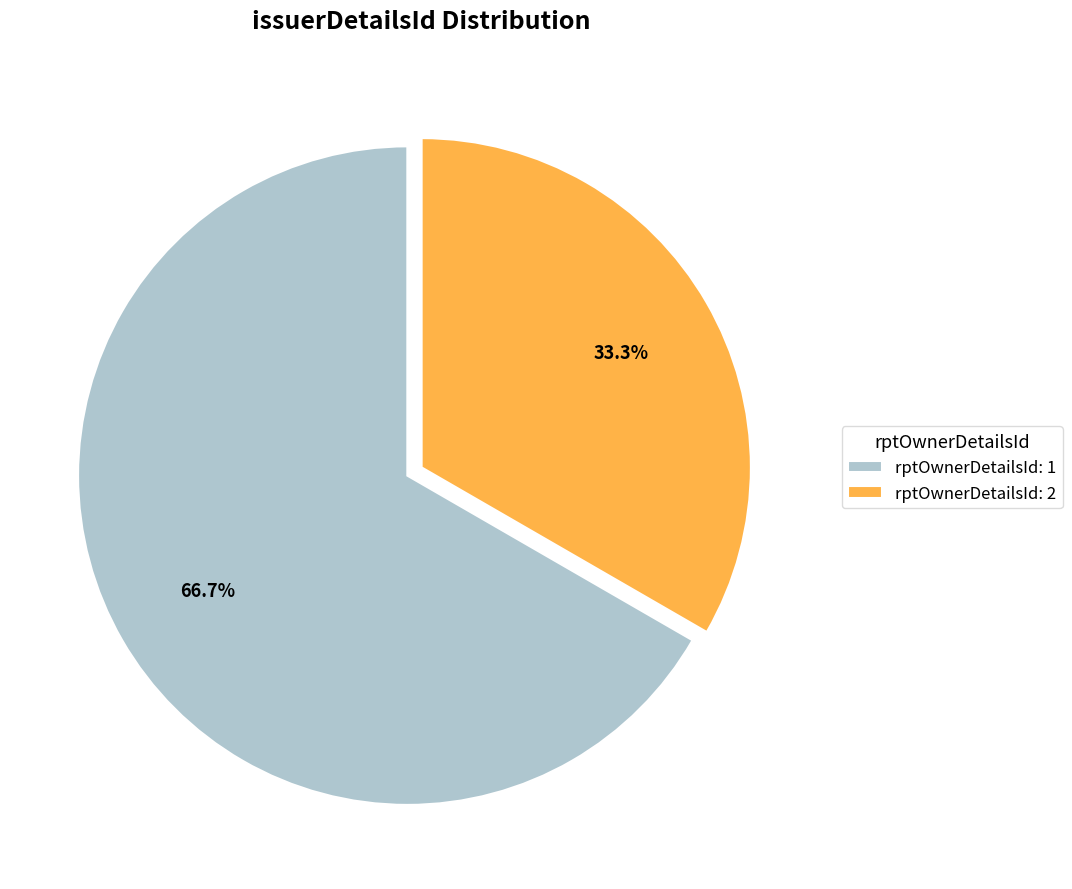

What percentage is NOT represented by rptOwnerDetailsId: 2?

66.7%